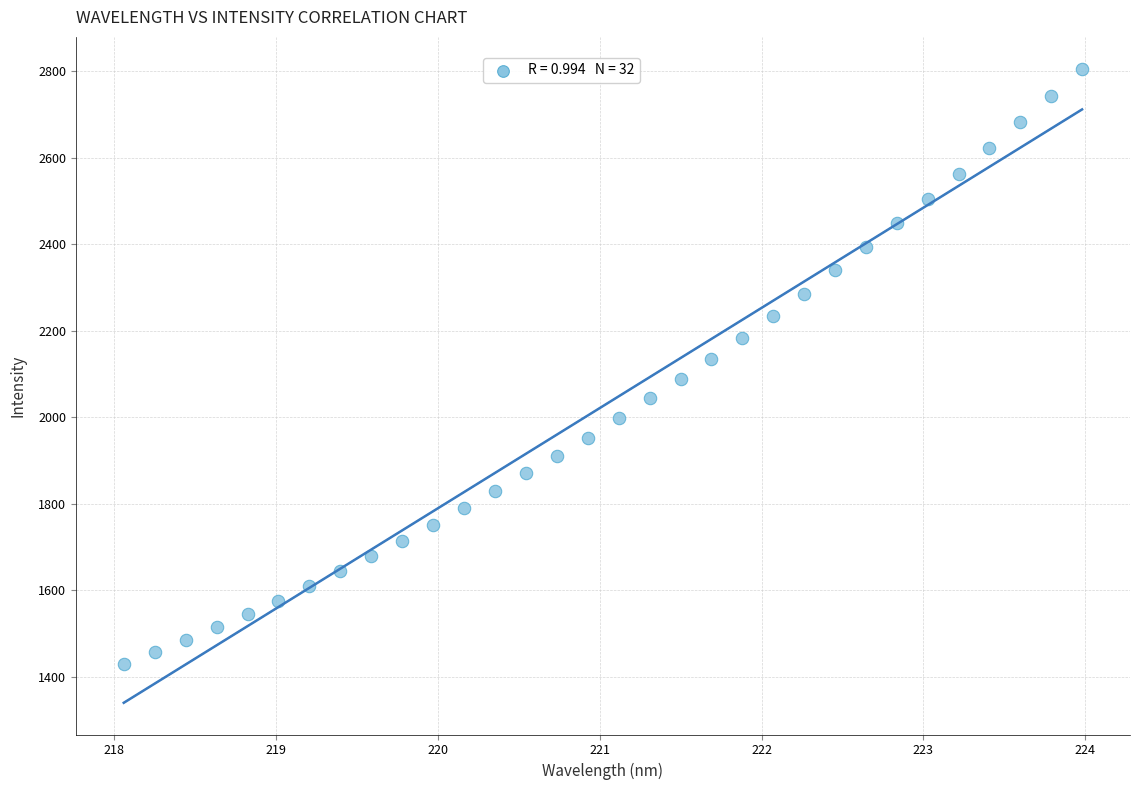

What is the range of X values (max minus min)?

5.9